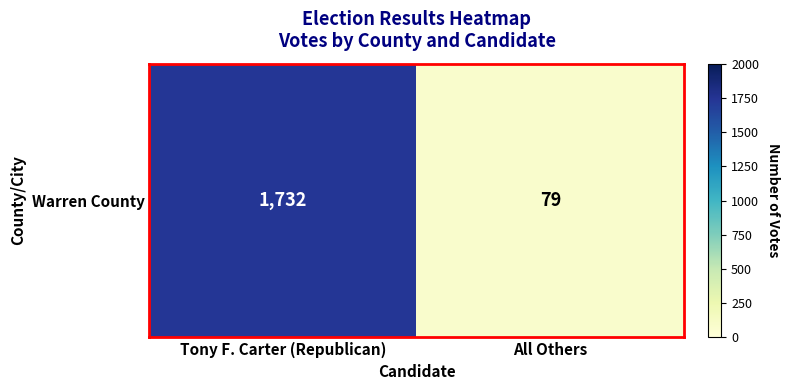

Reading left to right, list all the values displayed in this chart.

1732	79